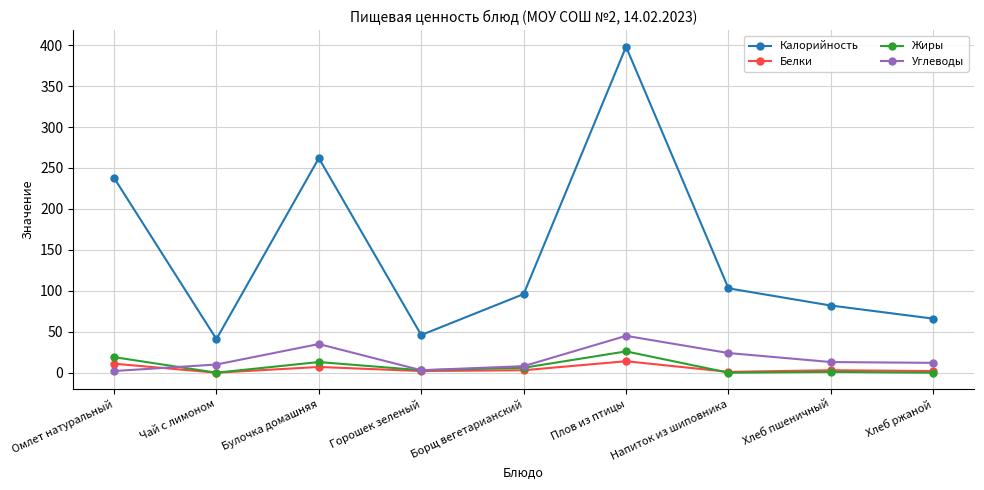

At which label is Углеводы closest to 23?

Напиток из шиповника